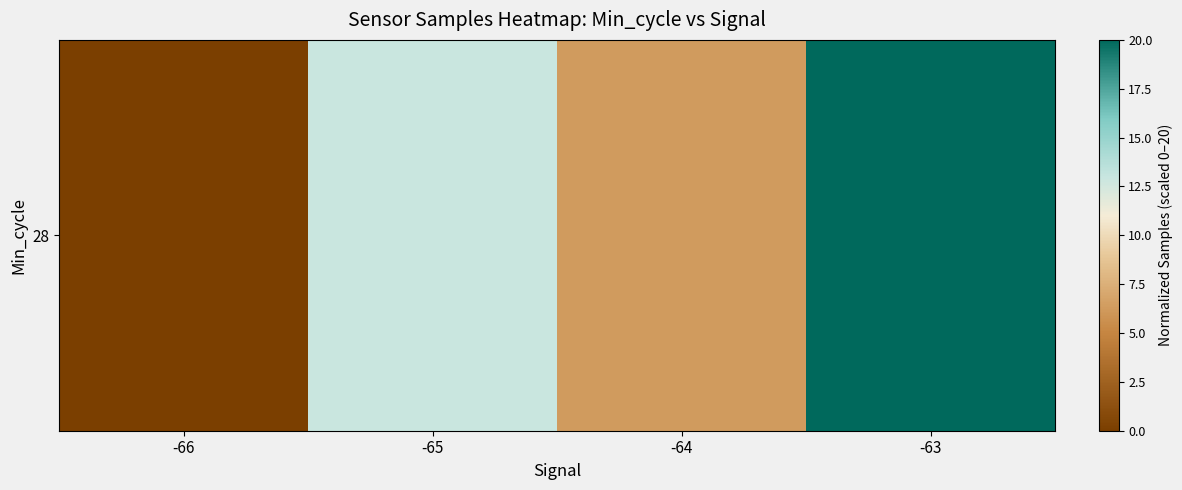

Between -64 and -63, which is larger?

-63